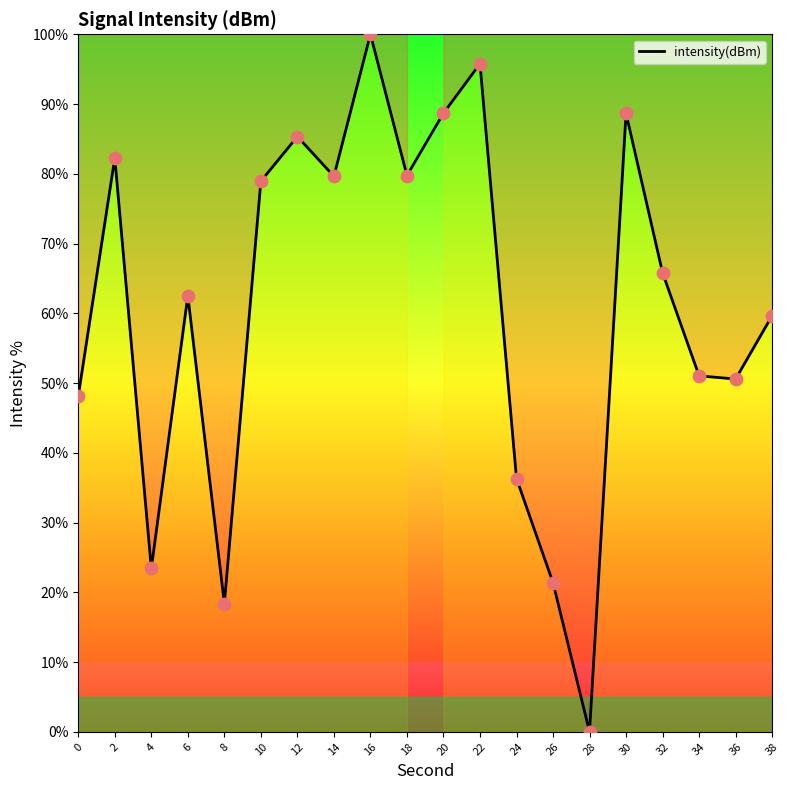

Between 34 and 12, which is larger?

12